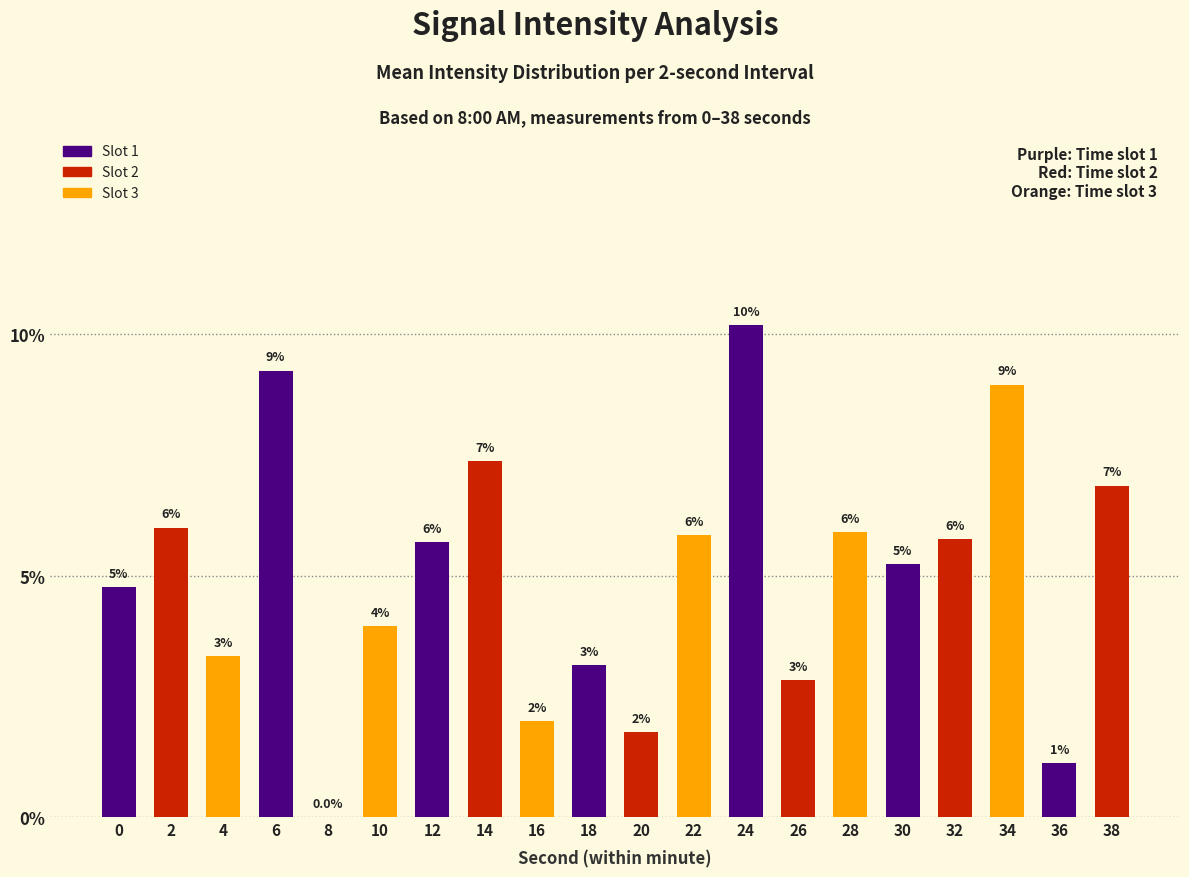

How many values are above zero?

19